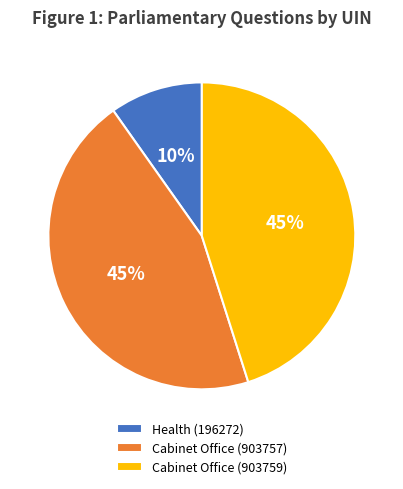

Do Health (196272) and Cabinet Office (903759) together represent more than half of the pie?

Yes